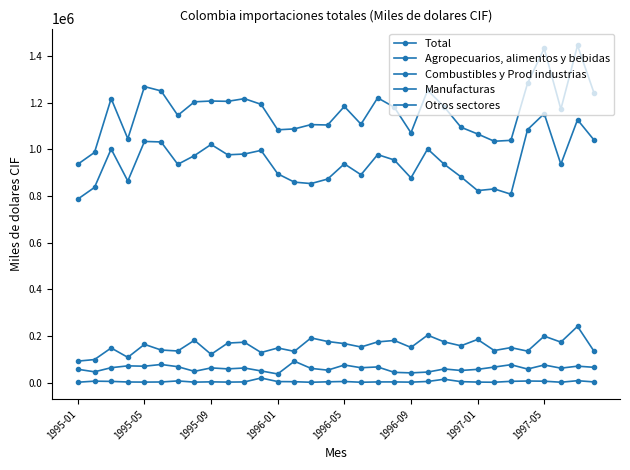

True or false: Agropecuarios, alimentos y bebidas and Manufacturas intersect in this chart.

False